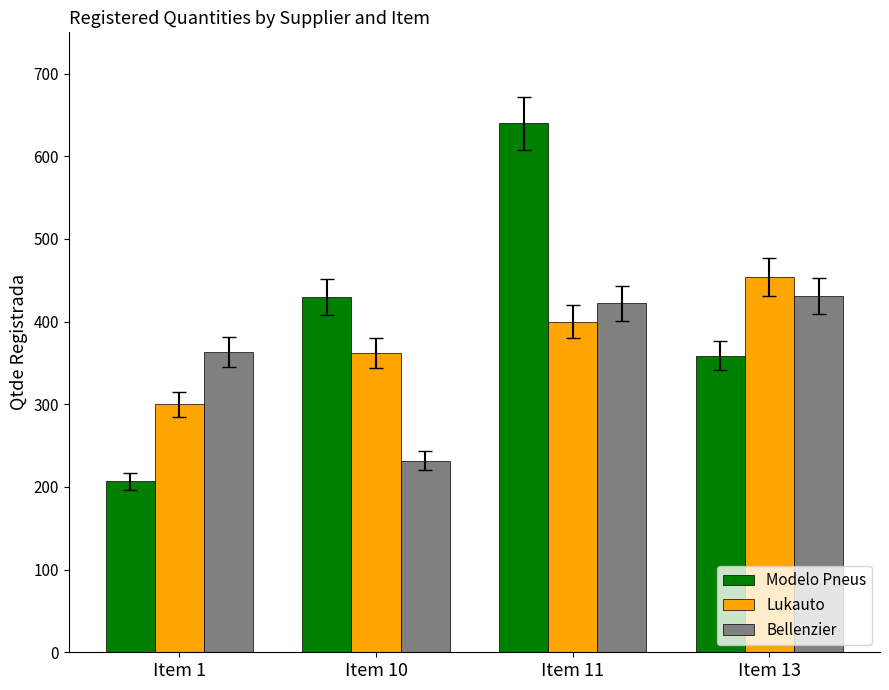

Rank the series by their average value, from highest to lowest.

Modelo Pneus, Lukauto, Bellenzier